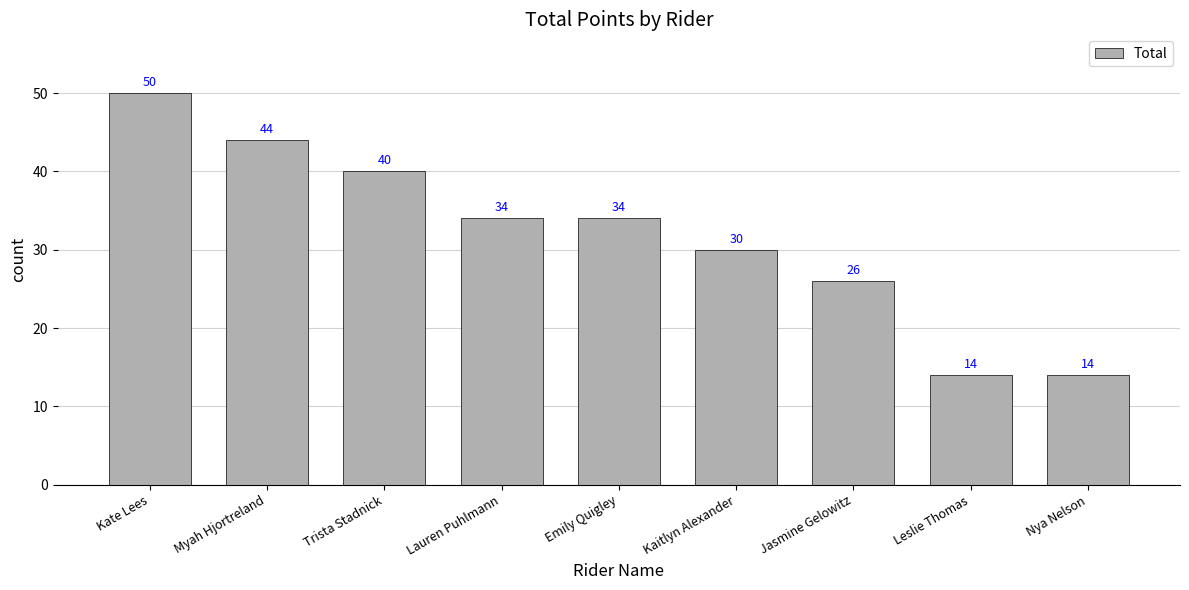

How many categories are shown in the chart?

9